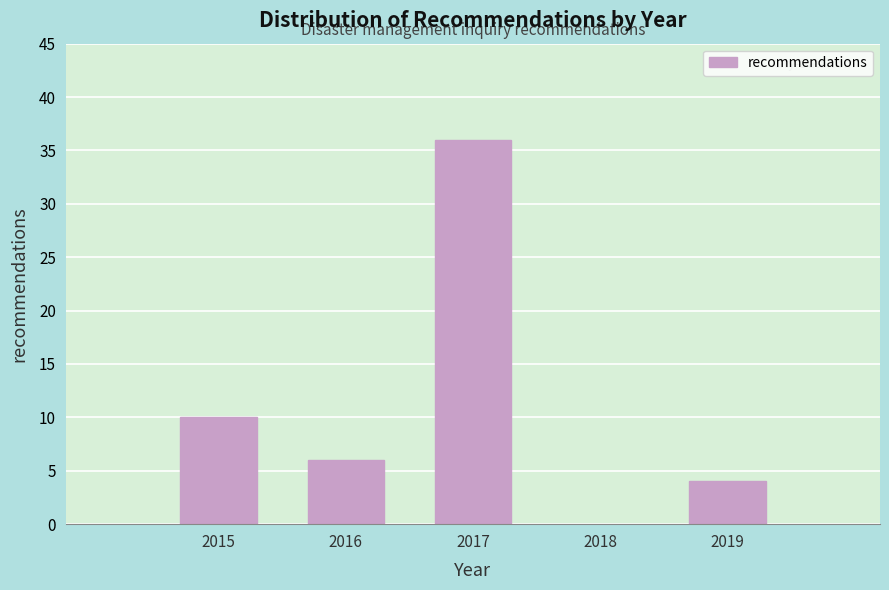

Reading right to left, list all the values displayed in this chart.

4	36	6	10